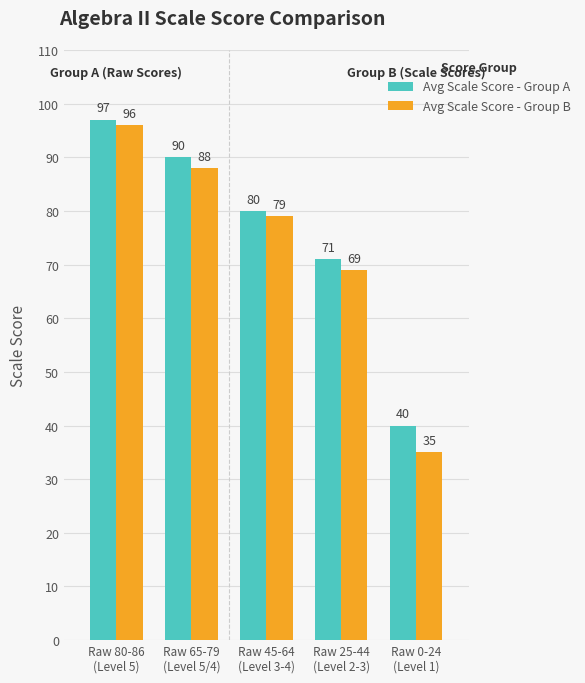

What is the total value across all series at Raw 80-86
(Level 5)?

193